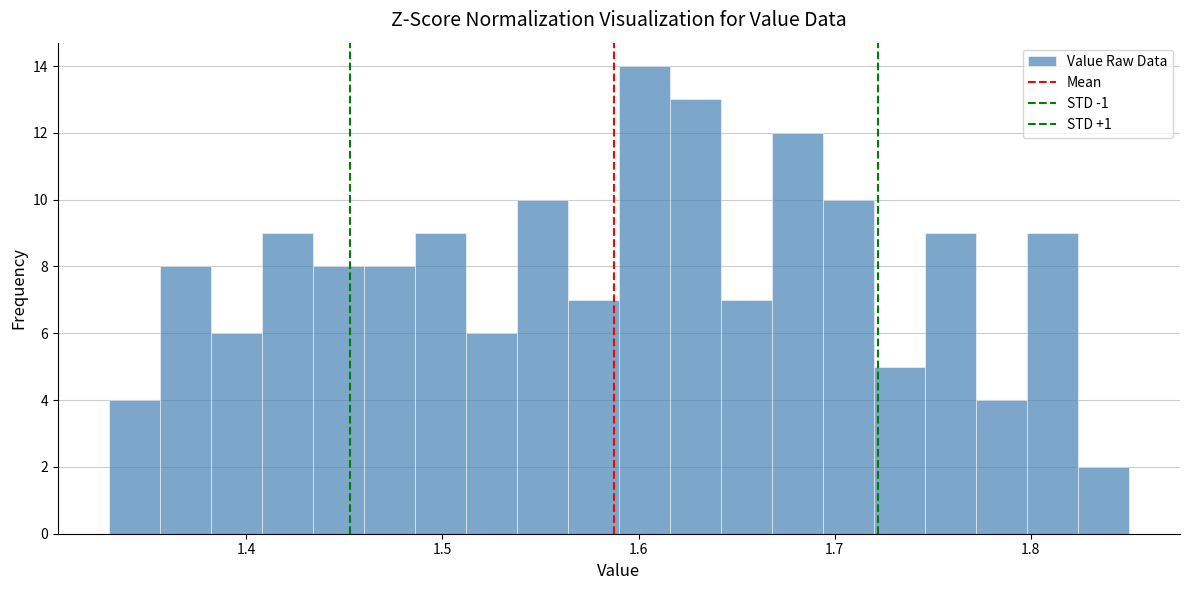

Read against the x-axis, roughly where is the centre of the tallest bar?

1.60